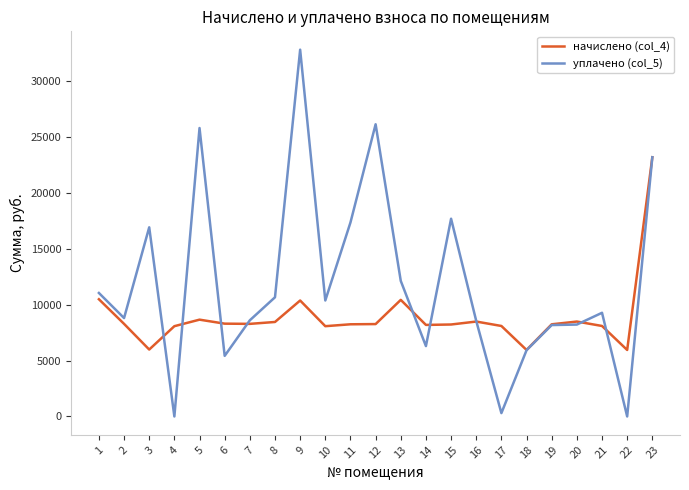

Where do начислено (col_4) and уплачено (col_5) first cross each other?

3 and 4